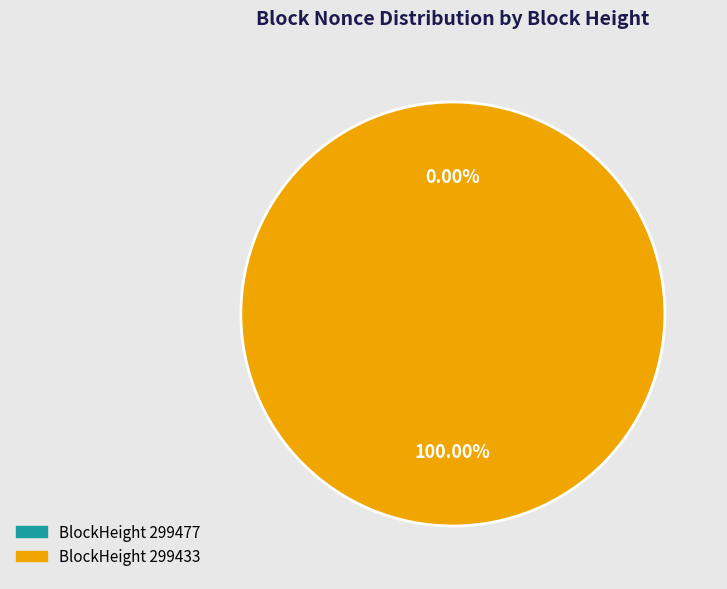

The 299433 slice represents 100% of the pie. True or false?

True